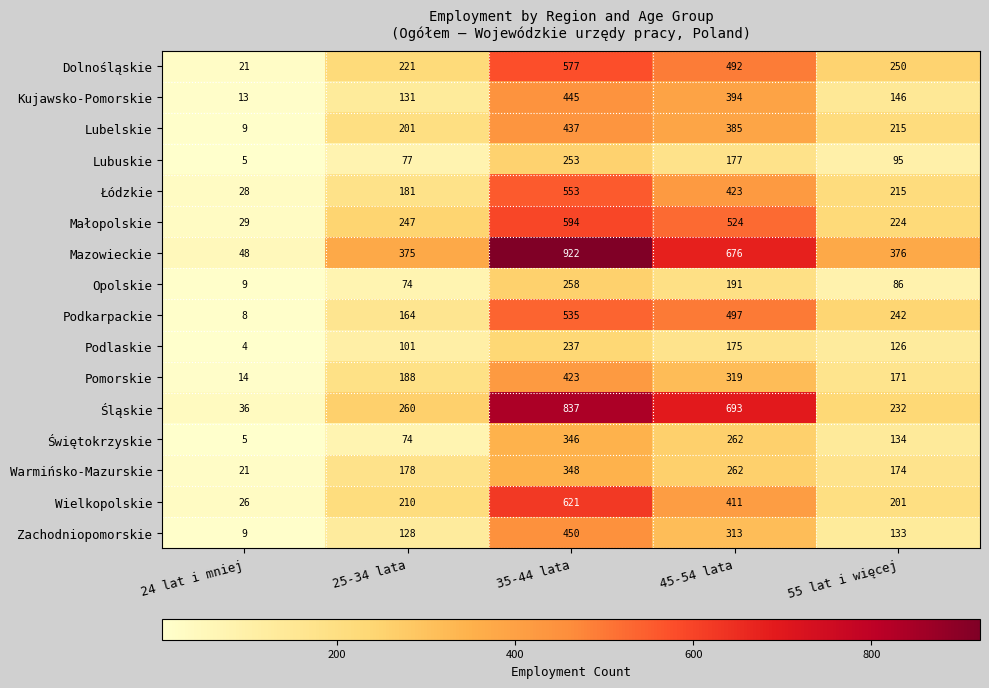

What is the smallest value displayed?

4